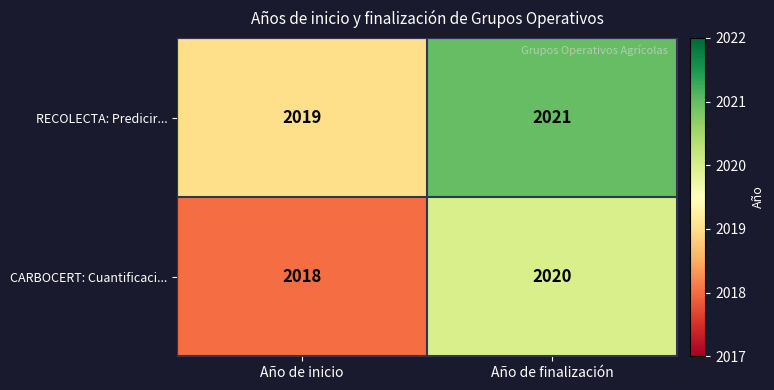

Which category has the highest value in the CARBOCERT: Cuantificaci... series?

Año de finalización